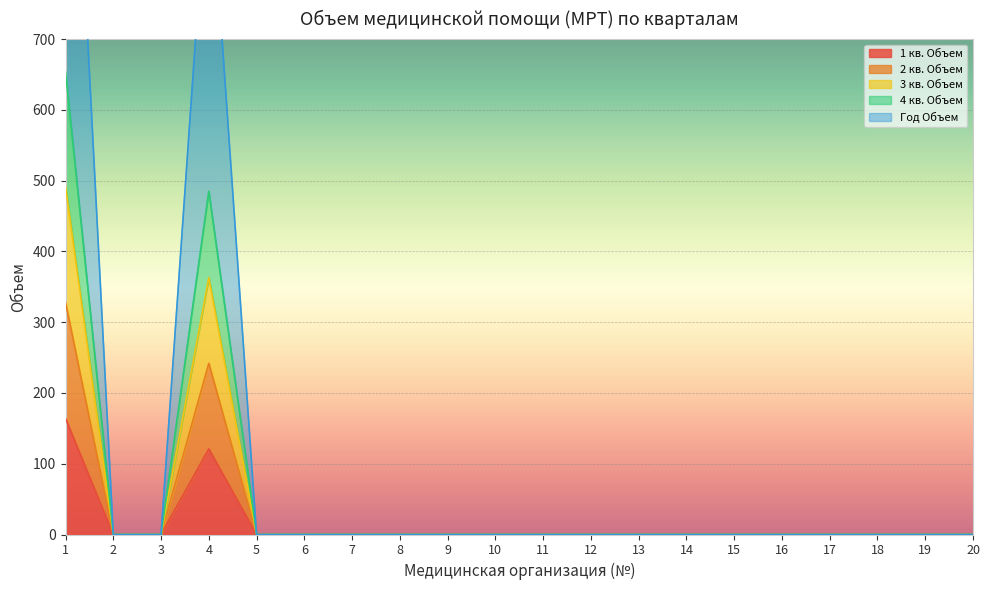

What is the sum of all 3 кв. Объем values?

855